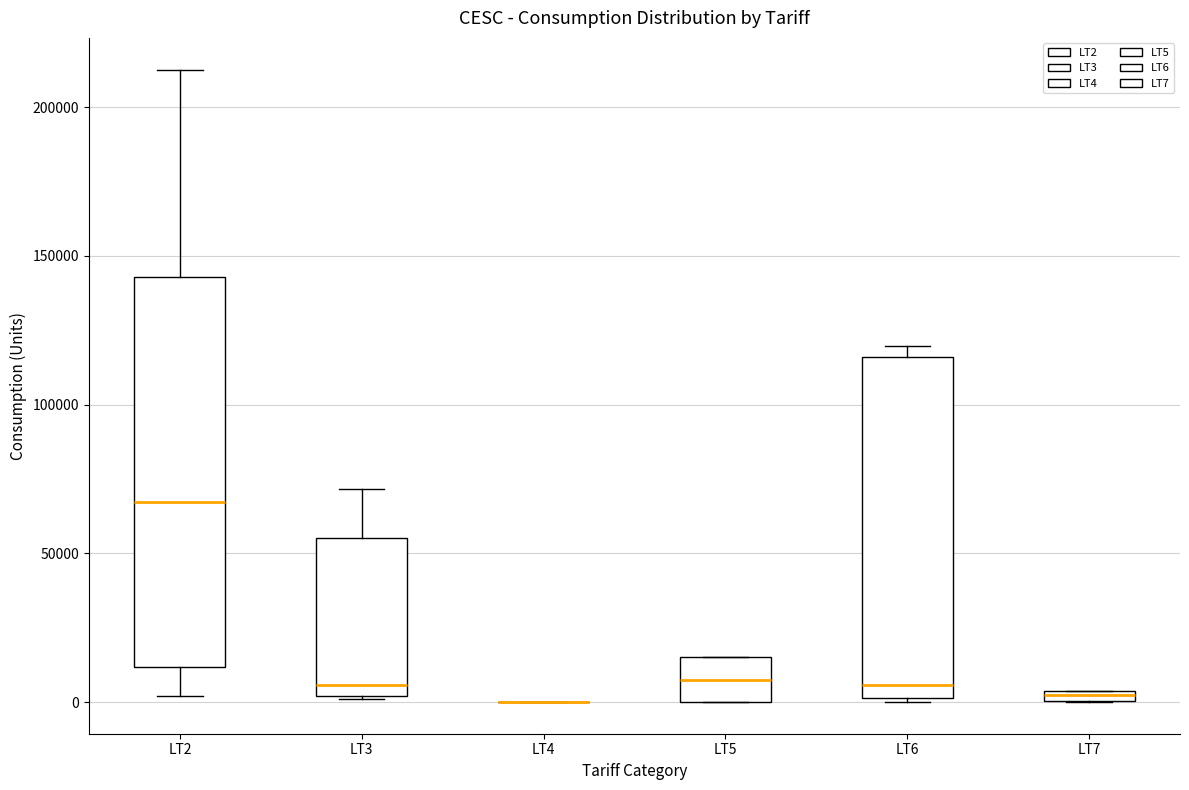

Where does the upper whisker of the box for LT3 end on the y-axis? The values are not printed on the chart, so give them approximately, as read against the axis.

70000